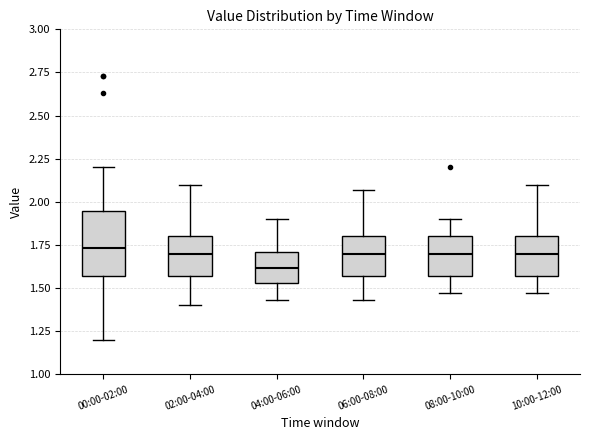

Where does the median line of the box for 04:00-06:00 sit on the y-axis? The values are not printed on the chart, so give them approximately, as read against the axis.

1.60